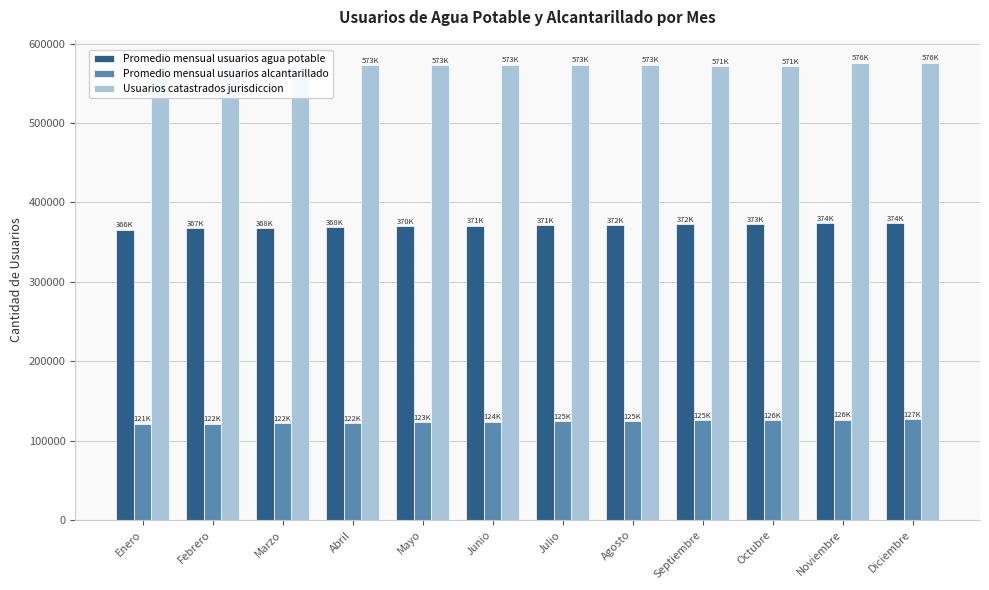

What are all the series names shown in the legend?

Promedio mensual usuarios agua potable, Promedio mensual usuarios alcantarillado, Usuarios catastrados jurisdiccion